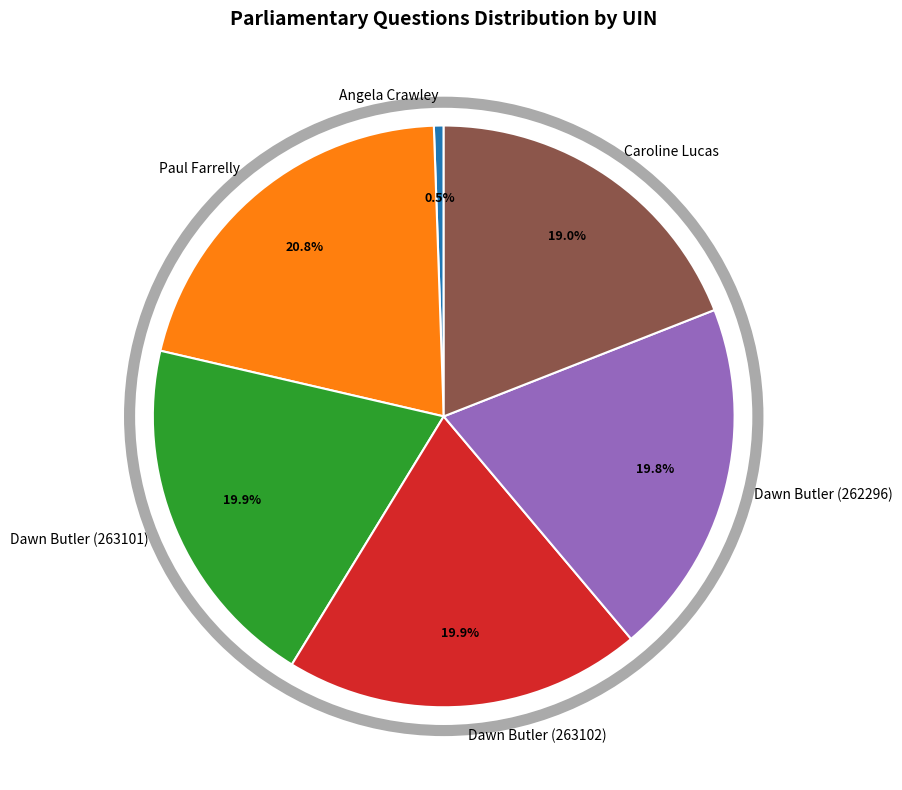

To the nearest percent, what is the combined percentage of Dawn Butler (262296) and Dawn Butler (263101)?

40%